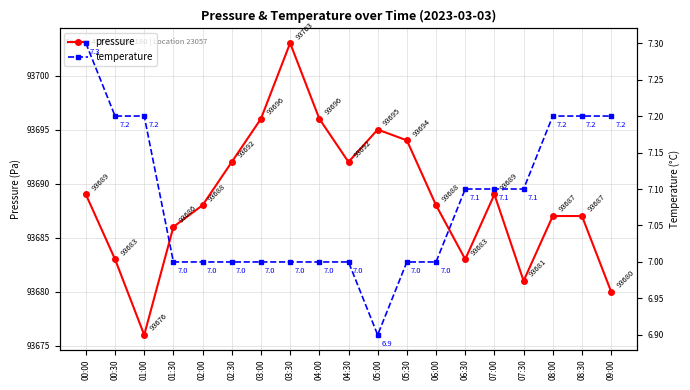

What is the difference between the pressure values at 09:00 and 07:30?

1